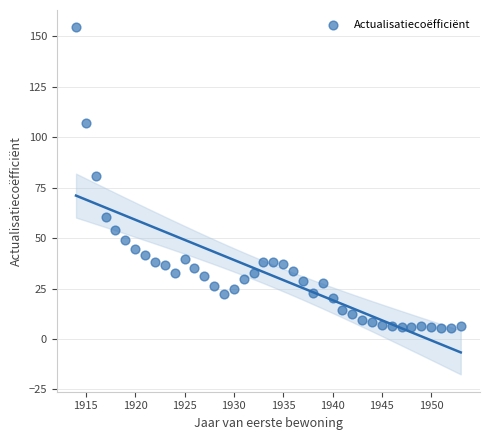

What is the range of Y values (max minus min)?

149.0